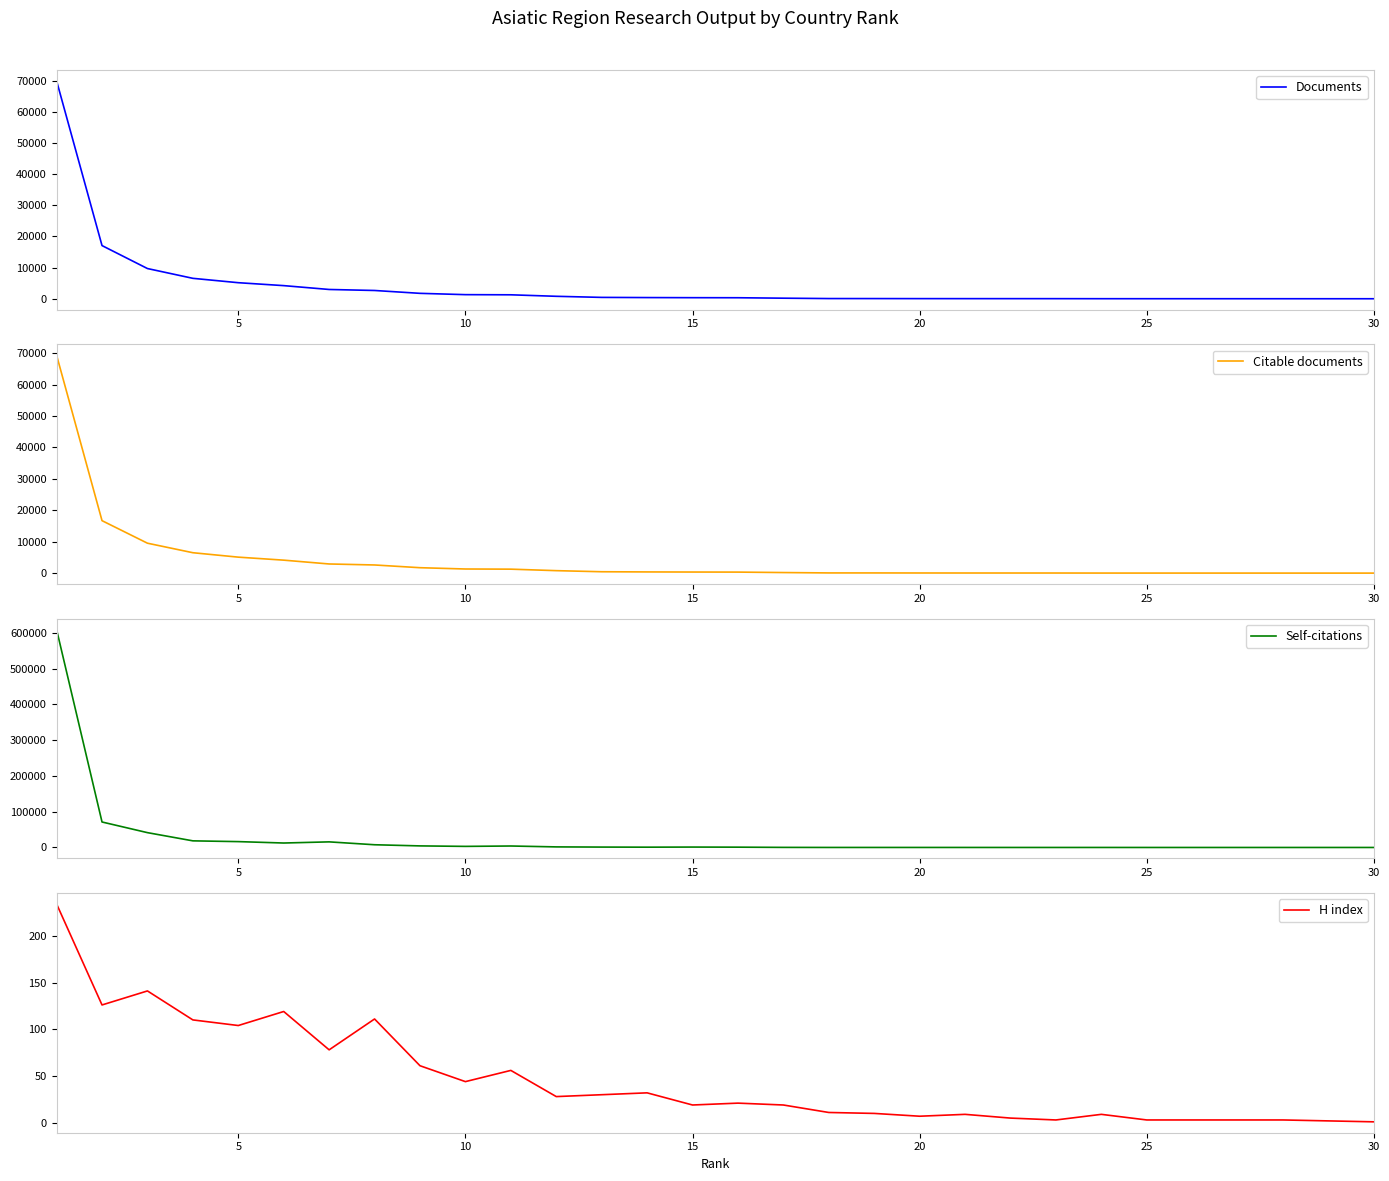

How many distinct data groups are displayed?

4